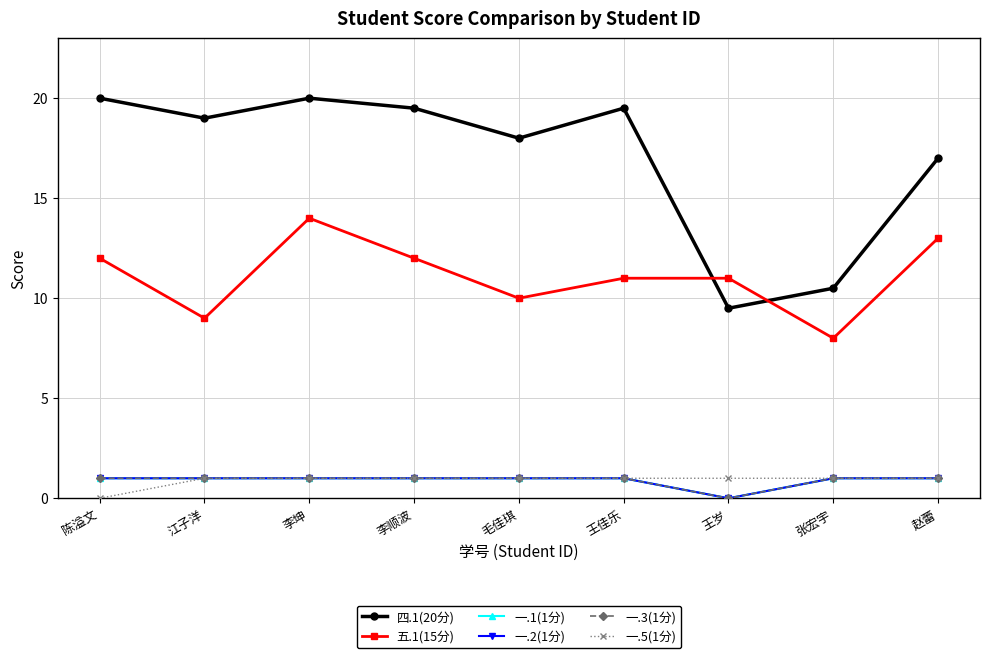

In 一.1(1分), how many points are lower than both neighbors (excluding endpoints)?

1